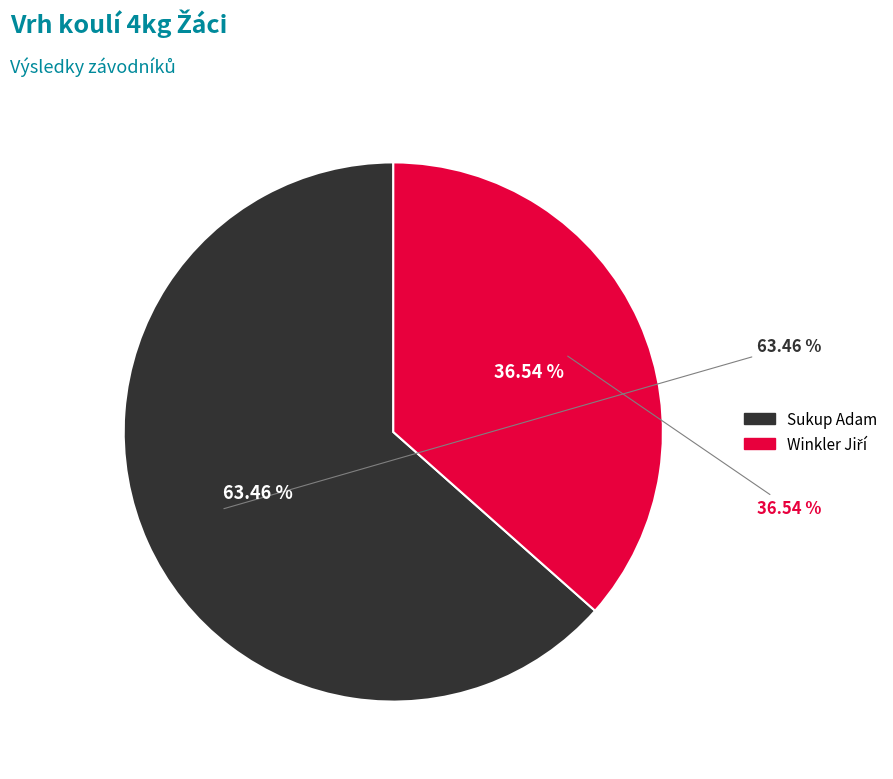

To the nearest percent, what is the combined percentage of Sukup Adam and Winkler Jiří?

100%